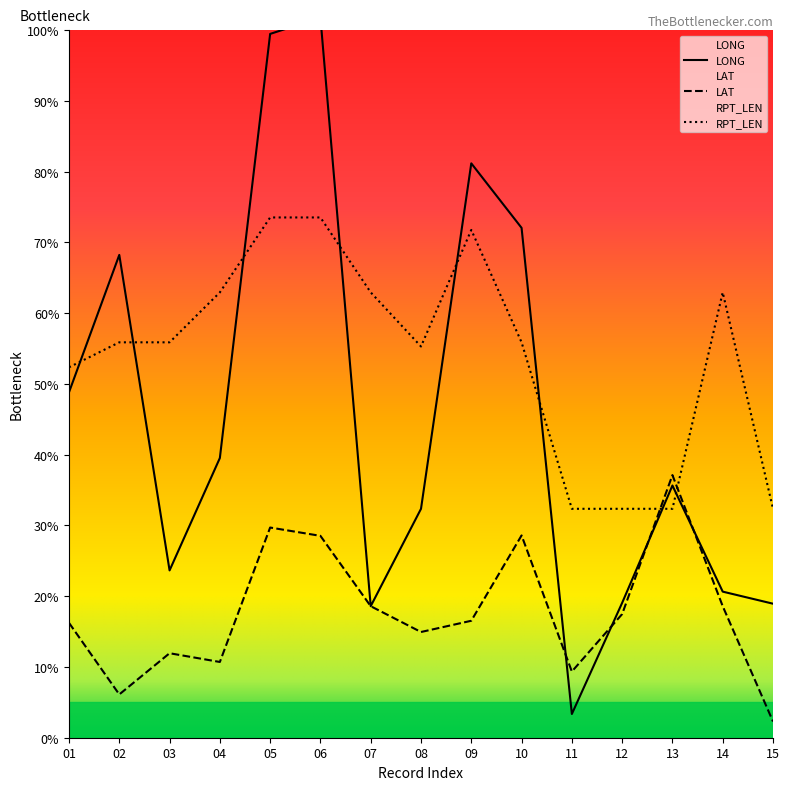

Count the number of data series in this chart.

3